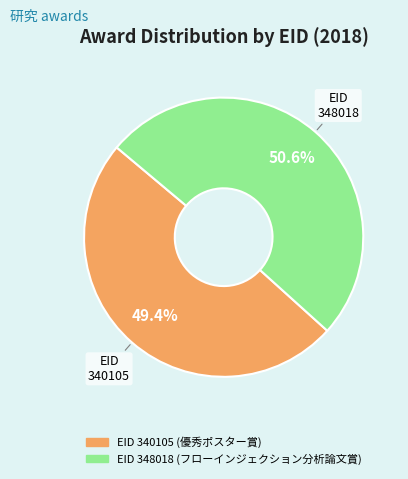

Approximately how many times larger is the value at EID 340105 compared to EID 348018?

1.0